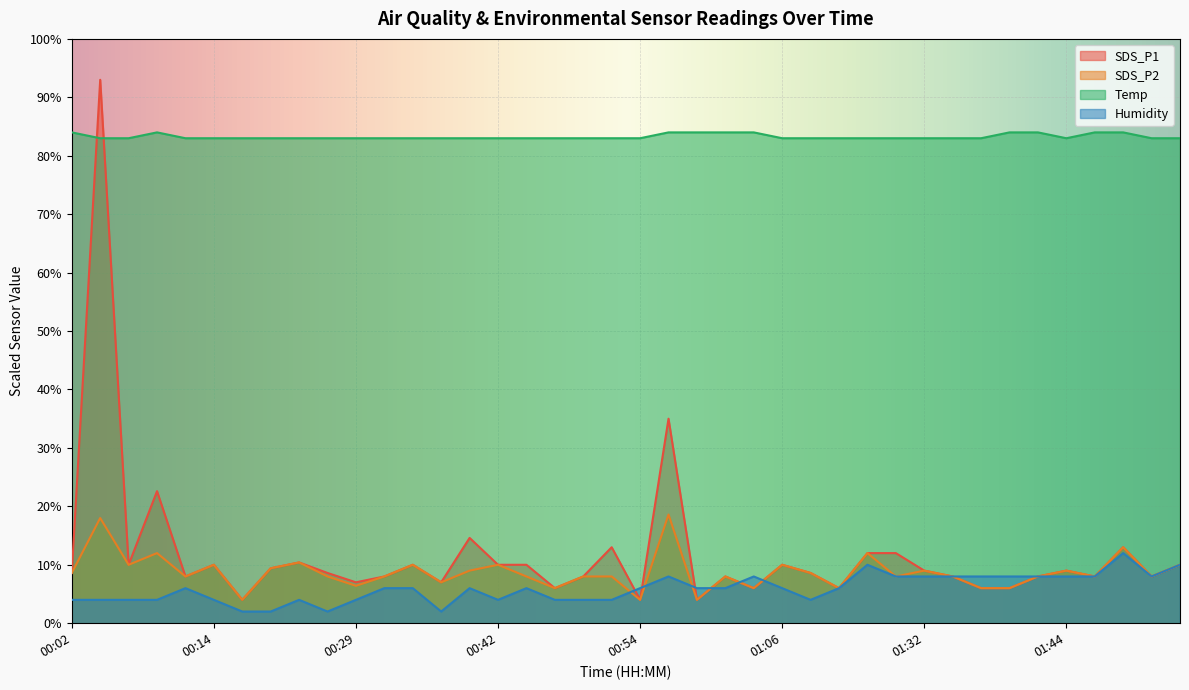

Where is Humidity nearest to the value 6?

00:12